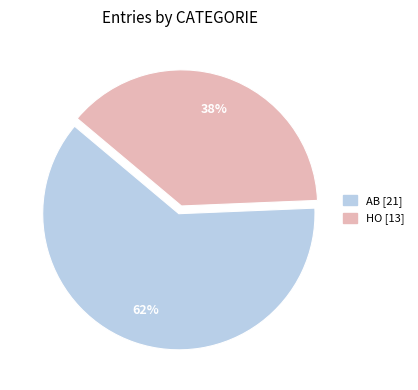

How many slices are in this pie chart?

2